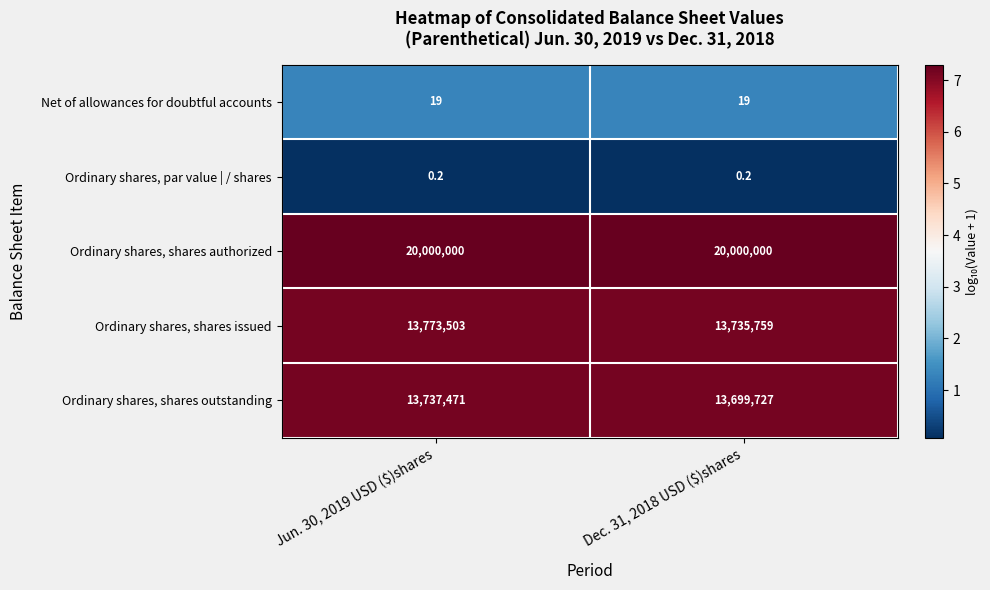

What is the sum of all Net of allowances for doubtful accounts values?

38.0